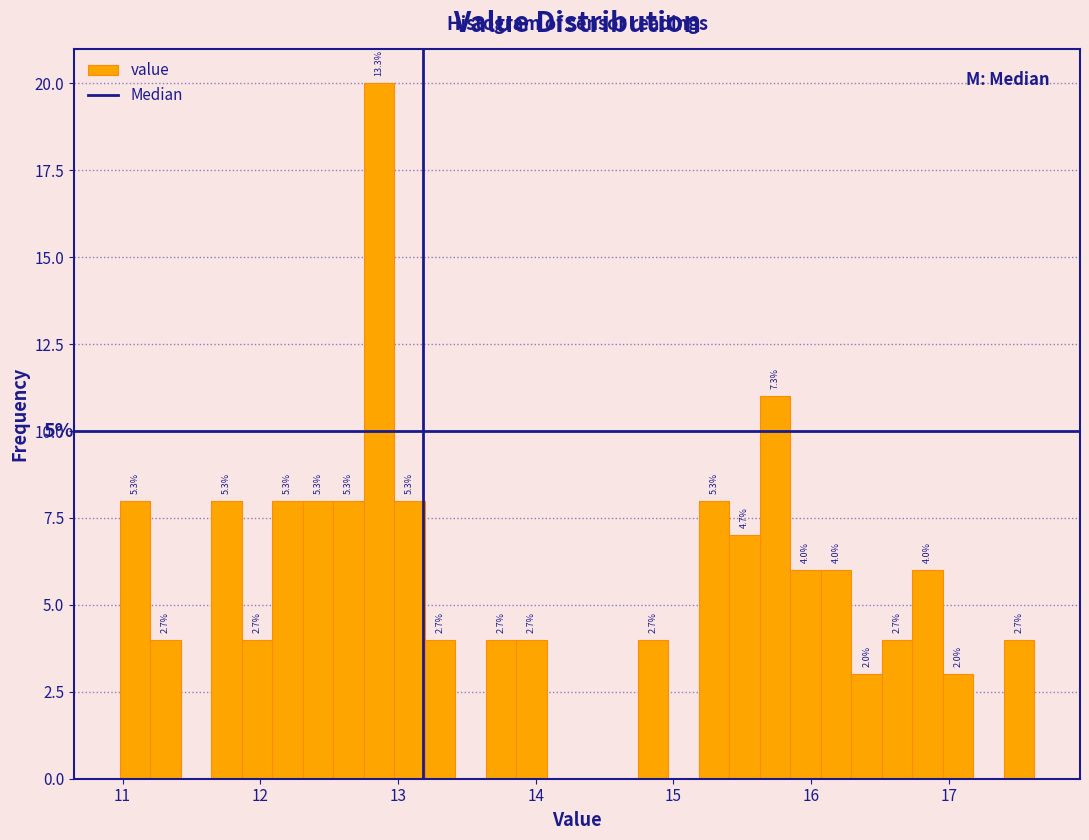

Around what value on the x-axis is the tallest bar? Give the approximate position of its centre, as read against the axis.

12.9